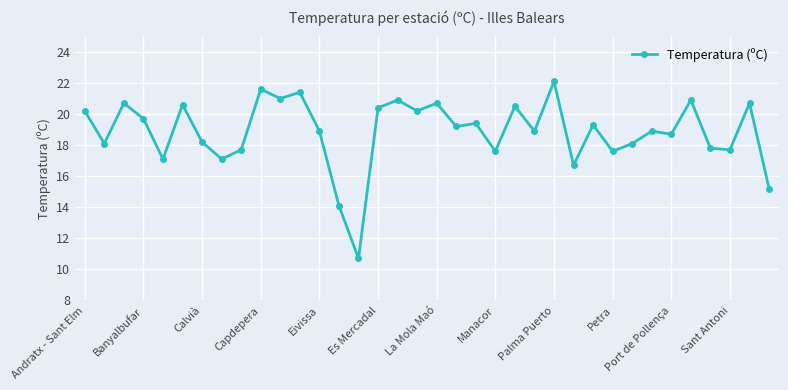

What is the difference between the second highest and minimum values?

10.9